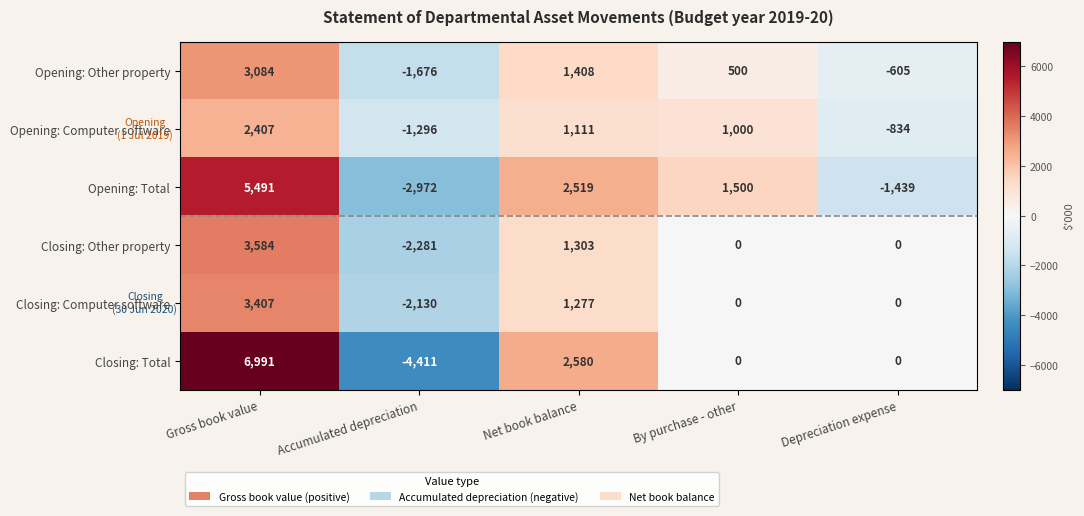

How many negative values does the Opening: Total series have?

2